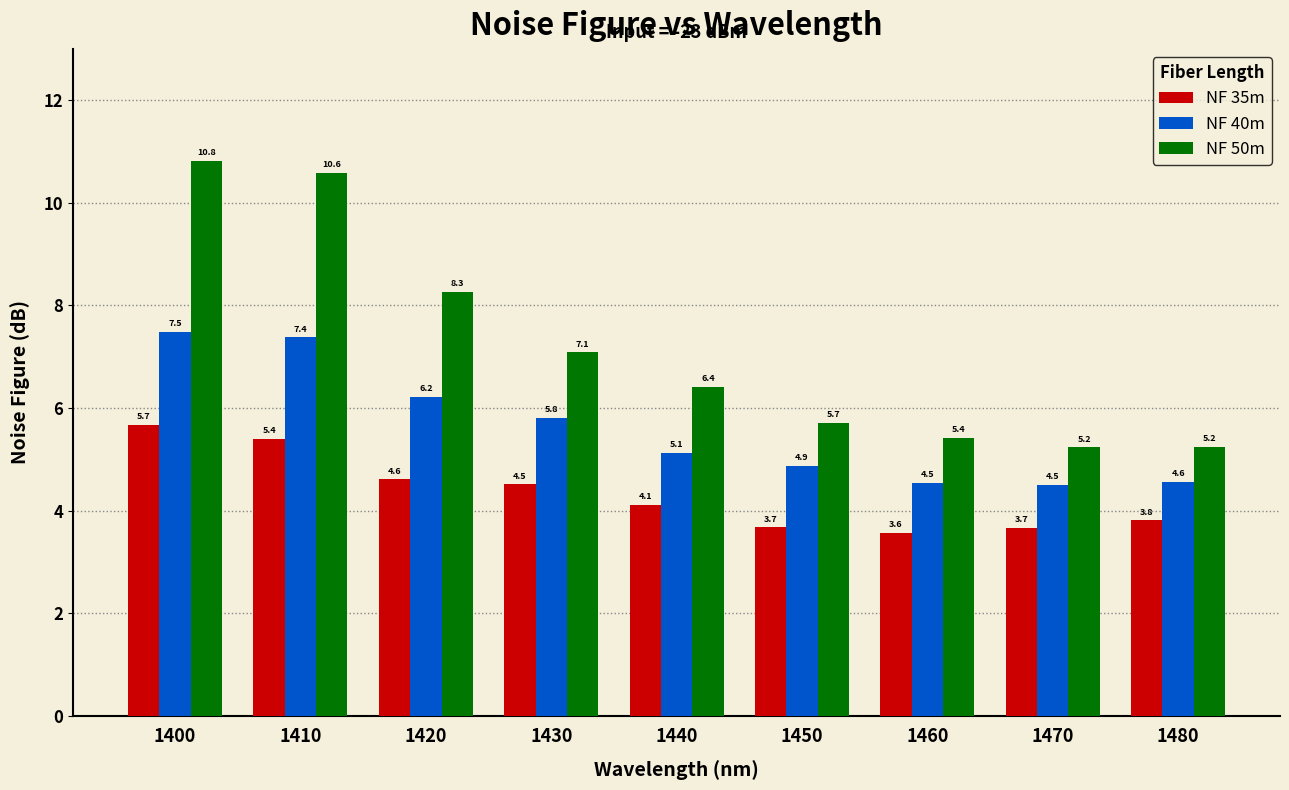

Where does the NF 35m series first go above 4?

1400